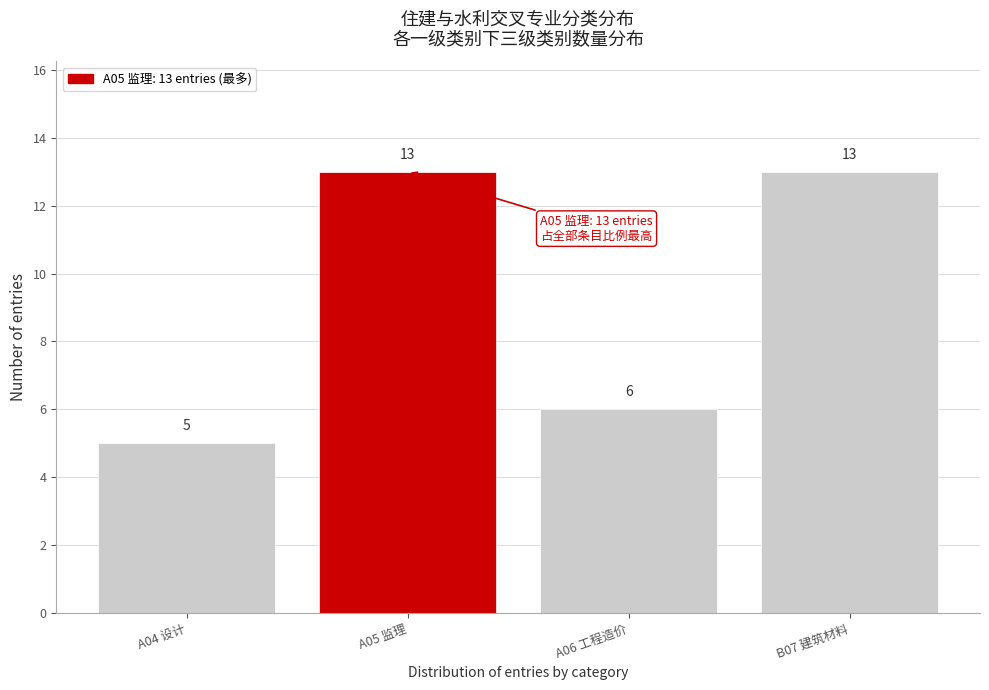

Reading left to right, list all the values displayed in this chart.

A04 设计=5	A05 监理=13	A06 工程造价=6	B07 建筑材料=13